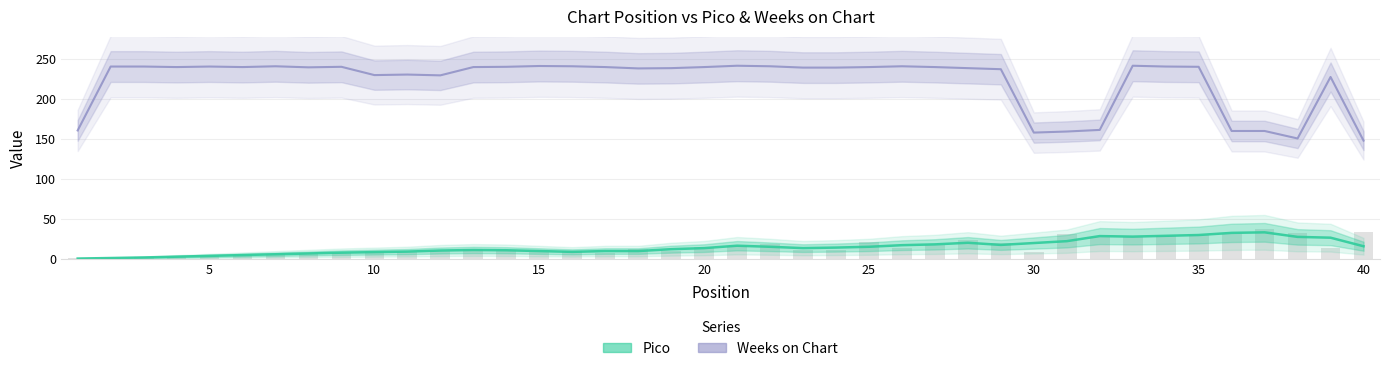

Reading right to left, list all the values displayed in this chart.

Weeks on Chart: 147.7	227.0	150.3	159.7	159.7	239.7	240.0	241.0	161.0	159.0	157.7	236.7	238.0	239.3	240.3	239.3	238.7	238.7	240.3	241.0	239.3	238.0	237.7	239.3	240.3	240.7	239.7	239.3	229.0	230.0	229.3	239.7	239.0	240.3	239.3	240.0	239.3	240.0	240.0	160.3
Pico: 16.0	26.7	27.7	33.3	32.7	30.0	29.0	28.0	28.7	22.3	20.0	17.7	20.3	18.3	17.3	15.3	14.3	13.7	15.3	16.7	13.7	12.3	10.0	10.0	9.0	10.0	11.0	11.3	10.7	9.3	8.7	8.0	7.0	6.0	5.0	4.0	3.0	2.0	1.3	0.7